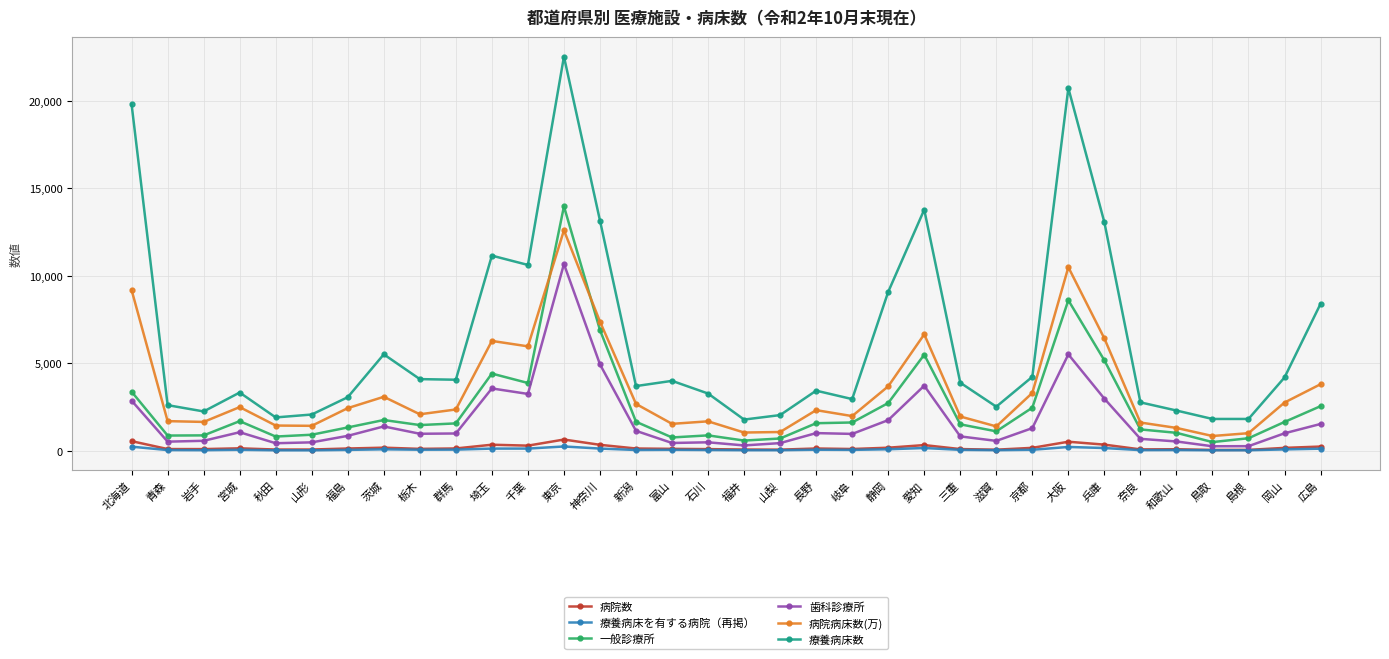

Which series has the largest range (max minus min)?

療養病床数